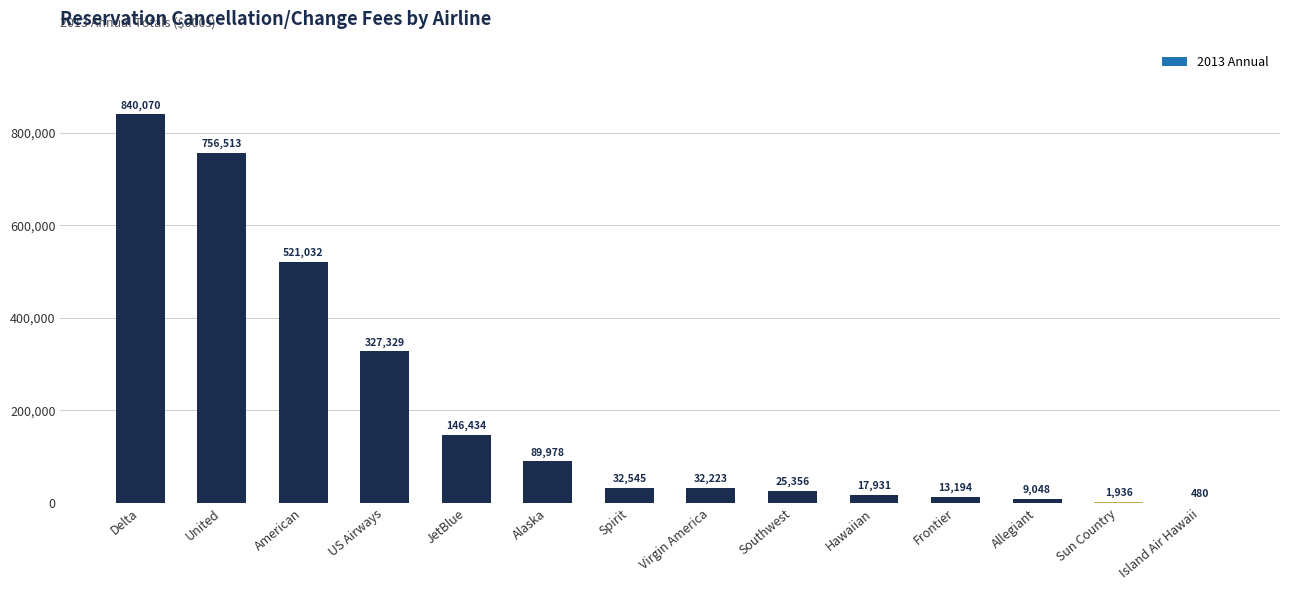

At which label does the data first exceed 32545?

Delta